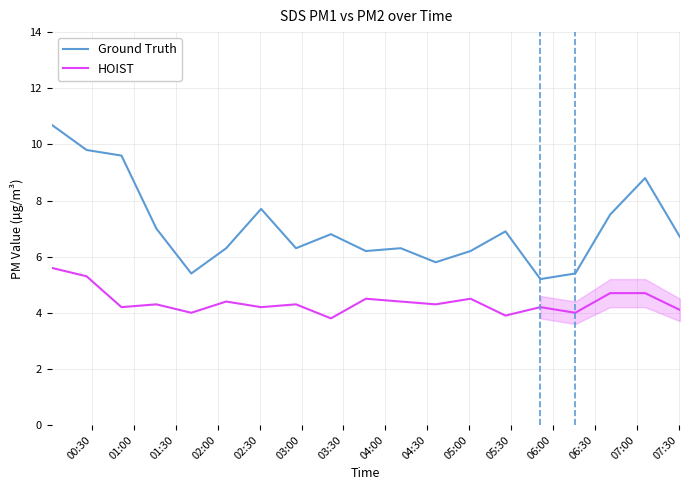

Which series has the largest total across all categories?

Ground Truth